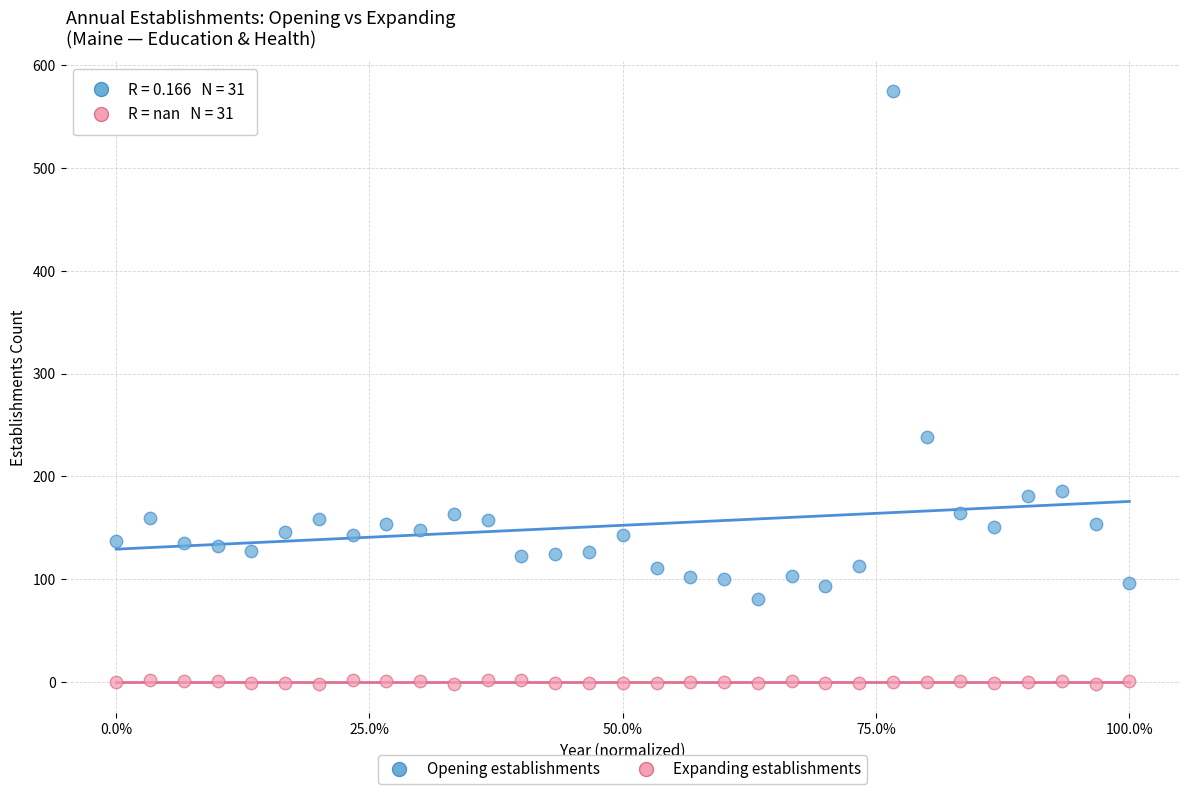

Which series contains the highest Y value?

Opening establishments